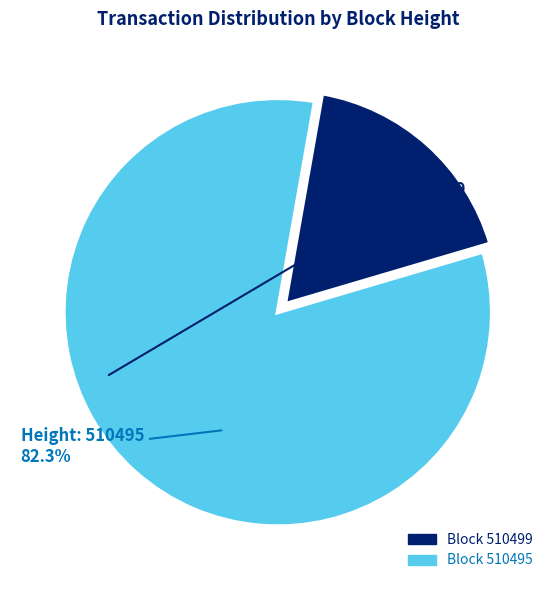

Is there a majority slice in this chart?

Yes